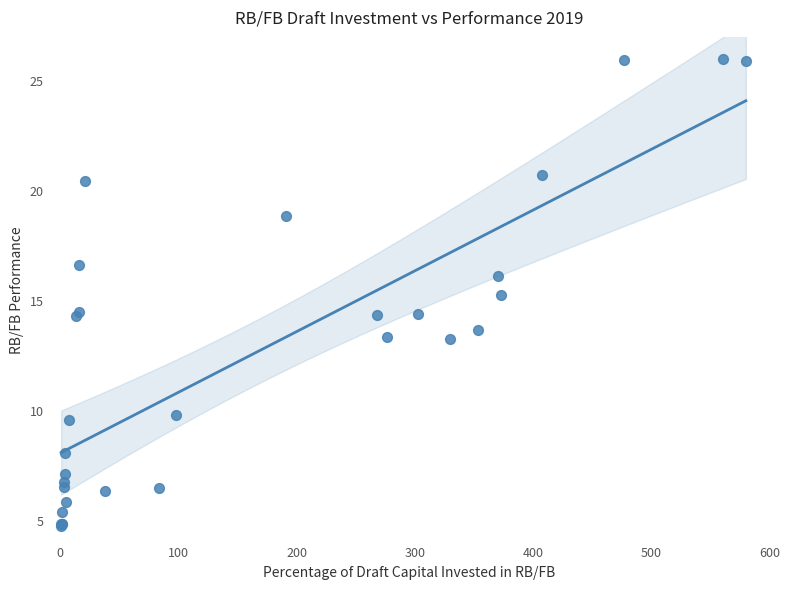

What Y value in the scatter plot is closest to 15?

15.3